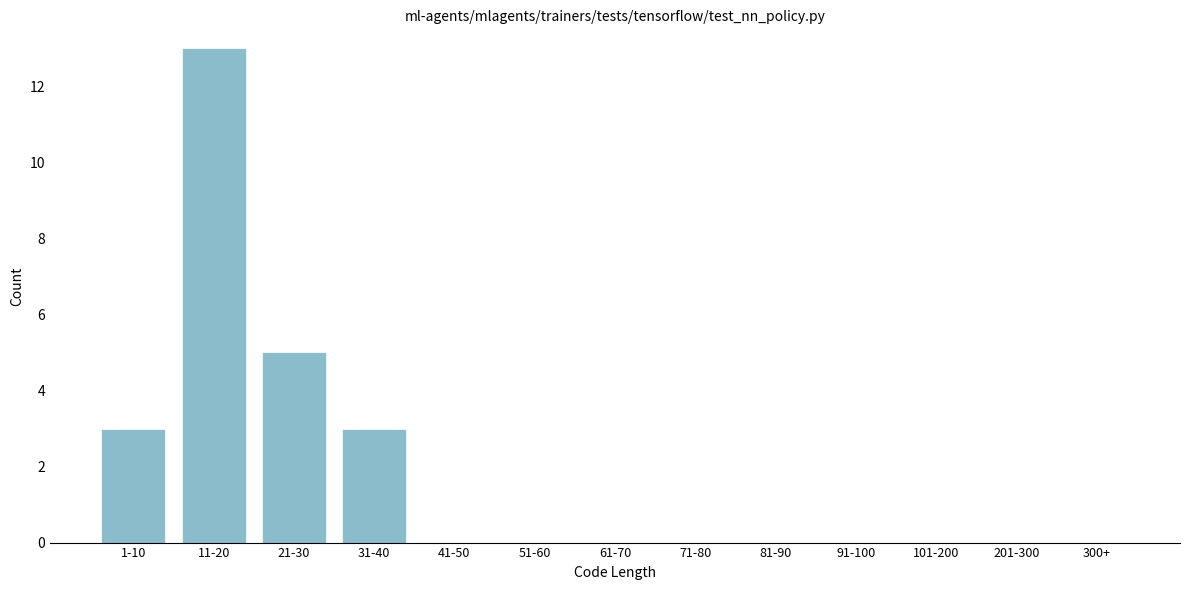

Reading left to right, extract all data points from this chart.

1-10=3	11-20=13	21-30=5	31-40=3	41-50=0	51-60=0	61-70=0	71-80=0	81-90=0	91-100=0	101-200=0	201-300=0	300+=0